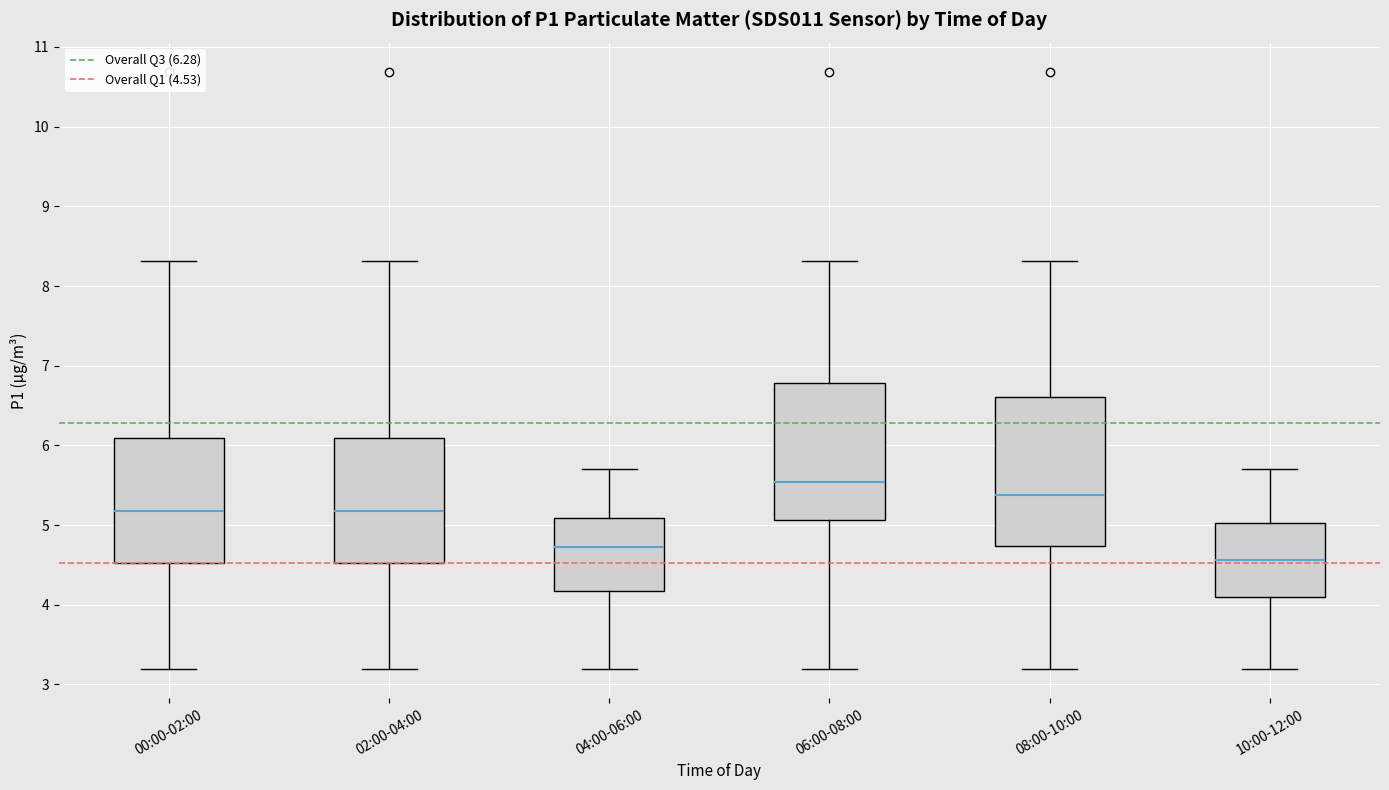

Which box is the tallest, from its lower edge to its upper edge?

08:00-10:00